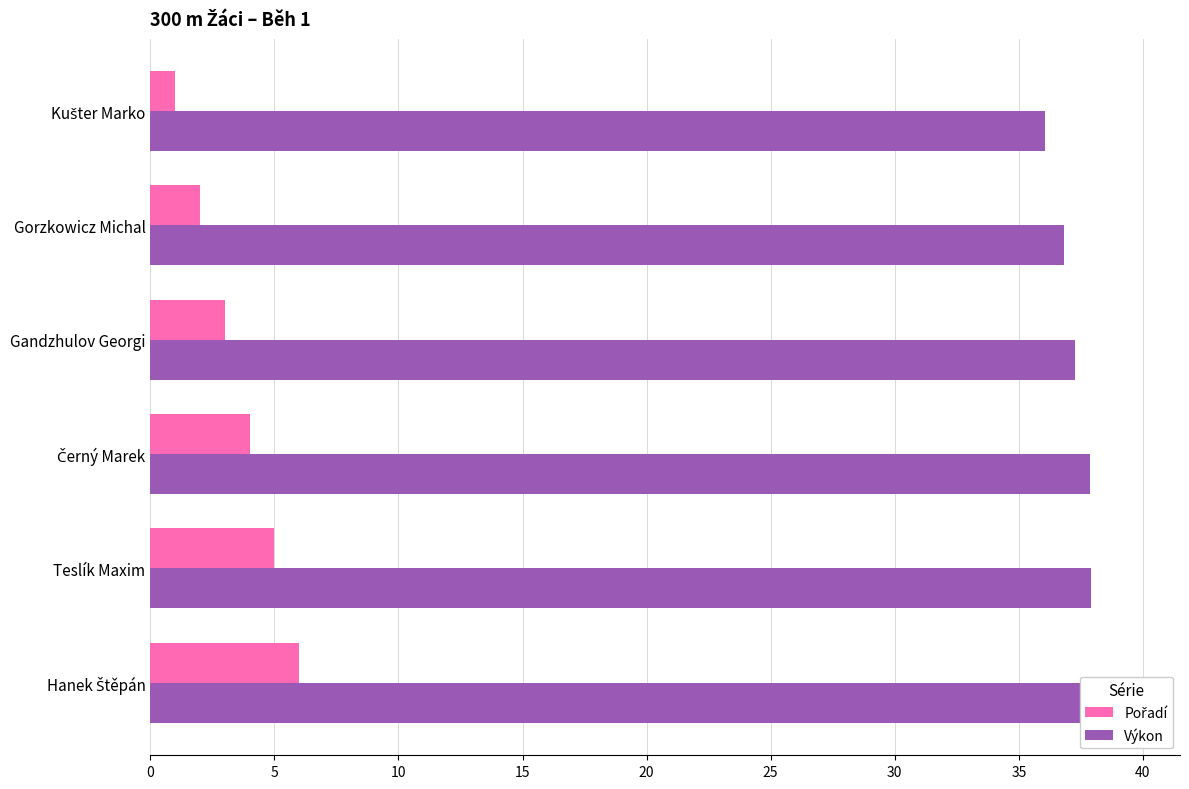

What is the spread (max minus min) of values at 15?

33.9